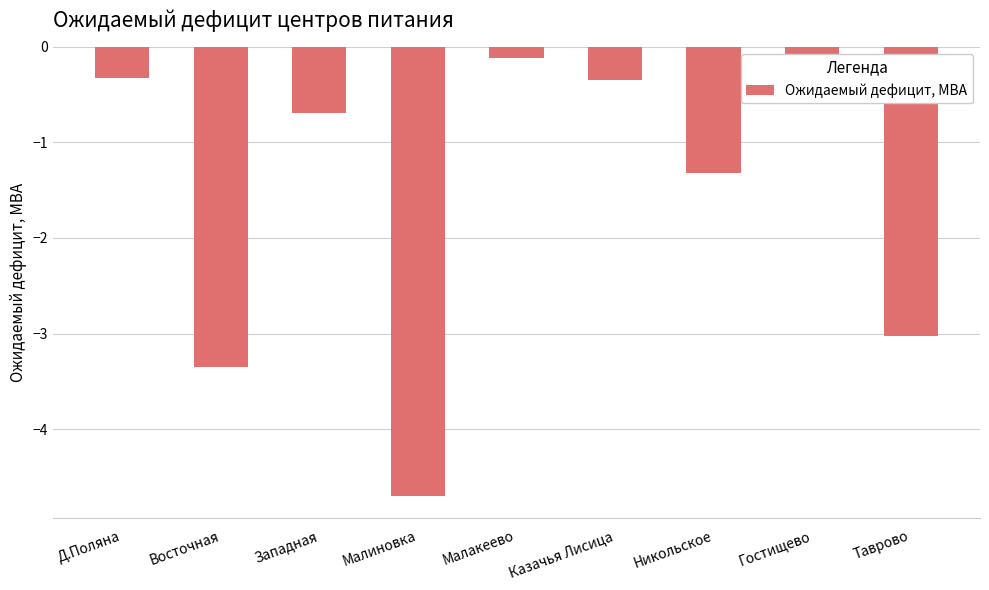

What is the maximum value shown in the chart?

-0.1